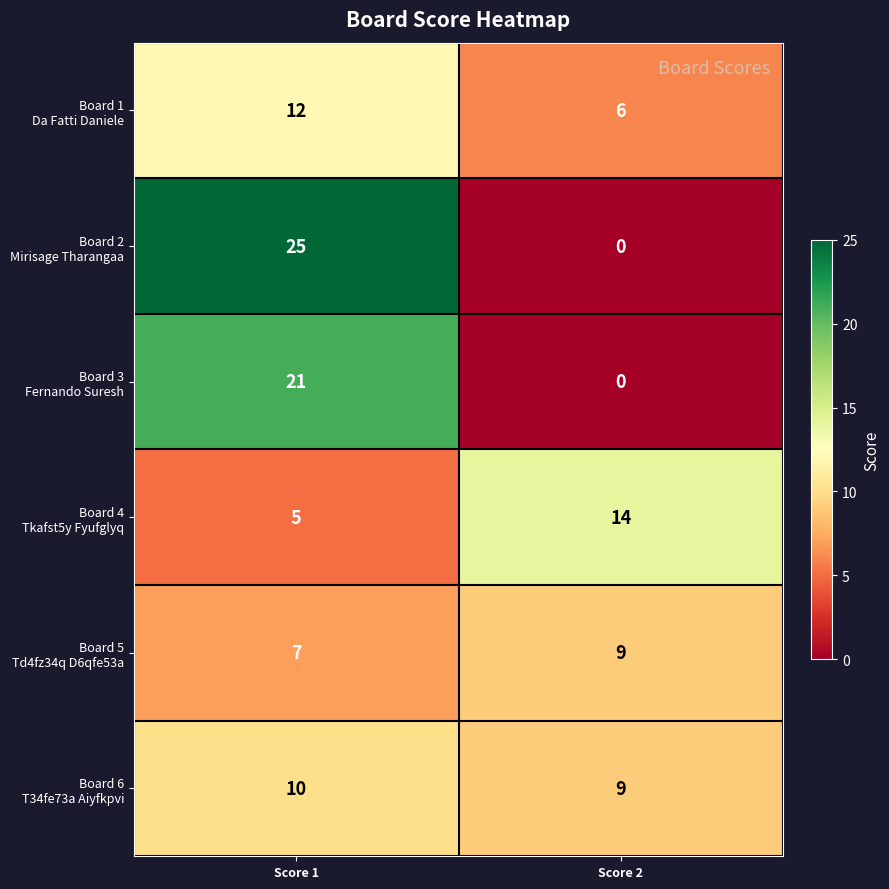

At how many categories does at least one series exceed 15?

1